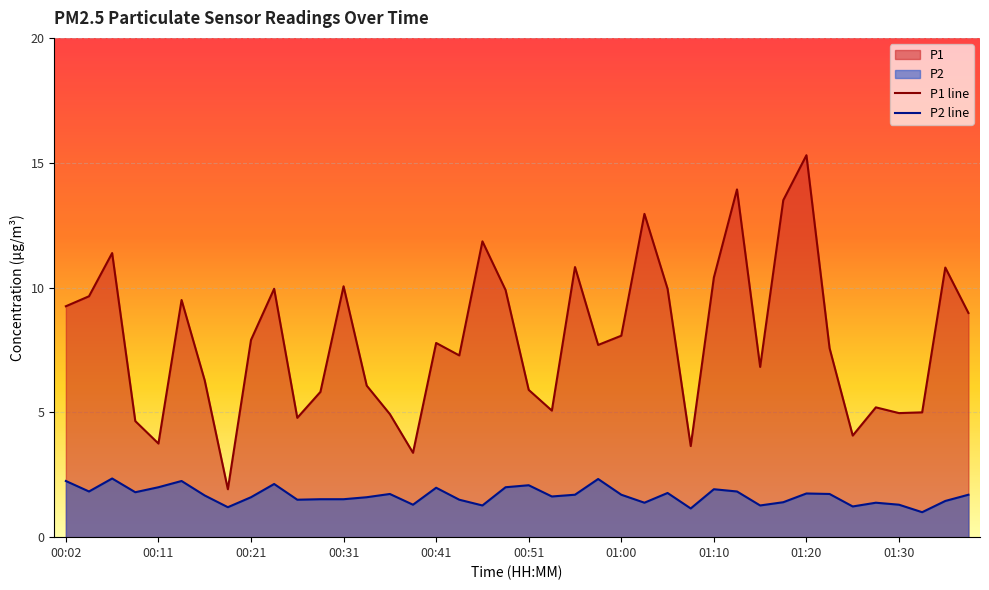

What position from the left is 01:32?

38